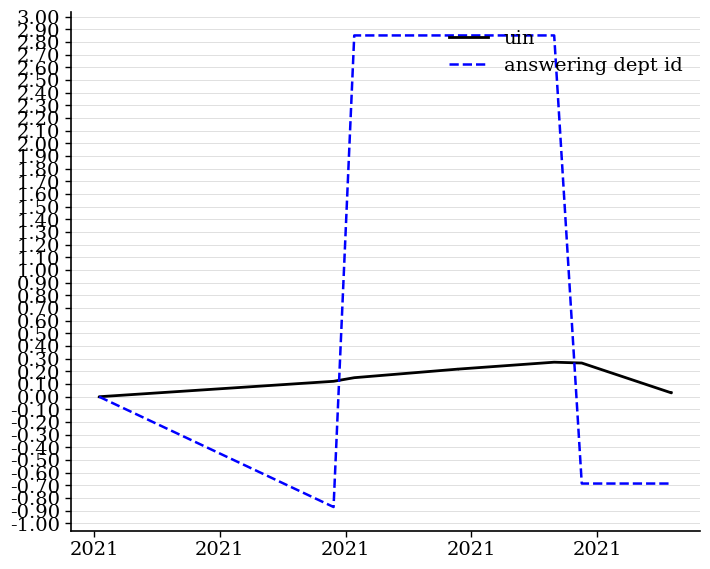

What is the maximum value shown in the chart?

2.9